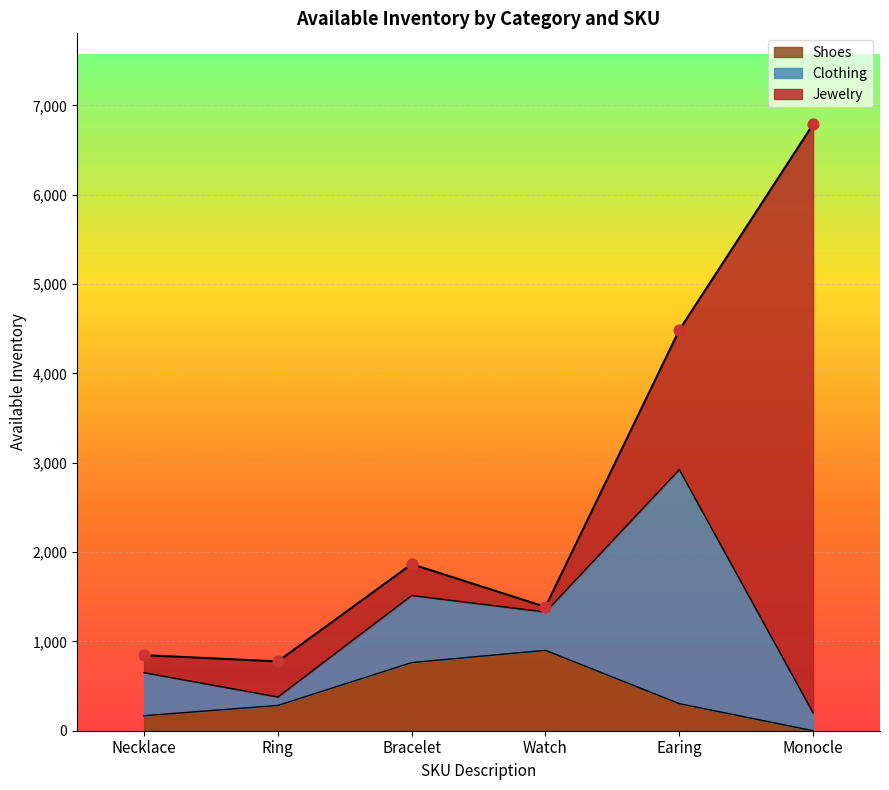

Which series has the largest Y range (max minus min)?

Jewelry